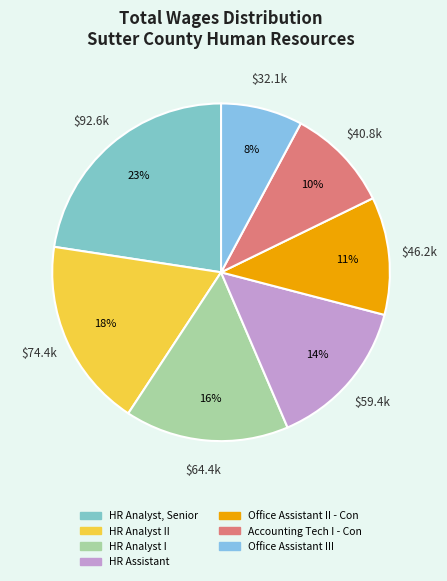

Count the number of slices in the pie.

7